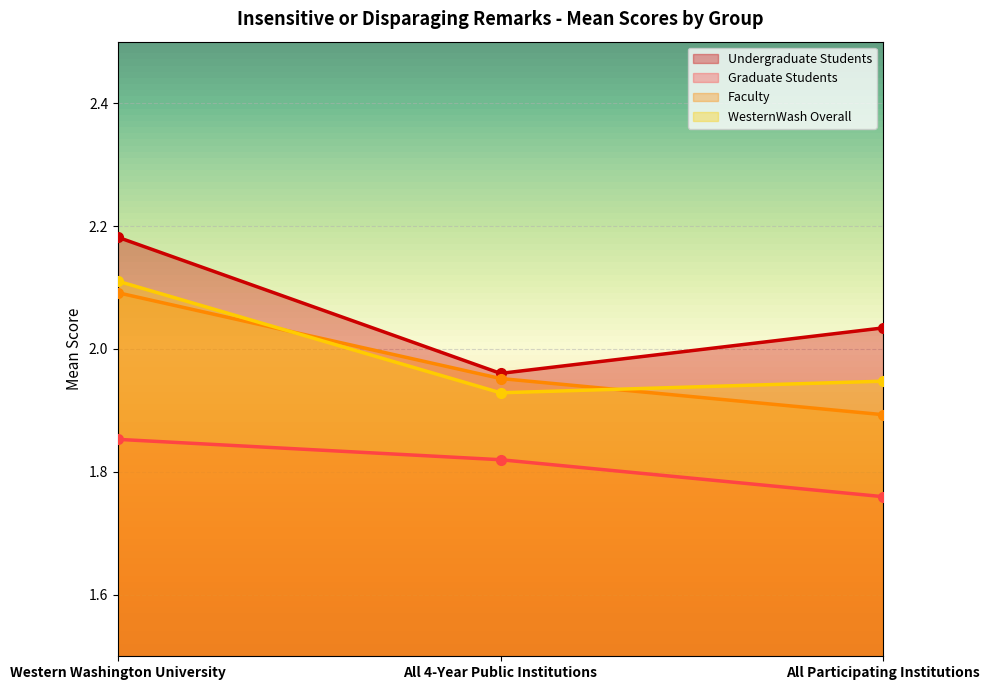

What is the maximum value for Undergraduate Students?

2.2